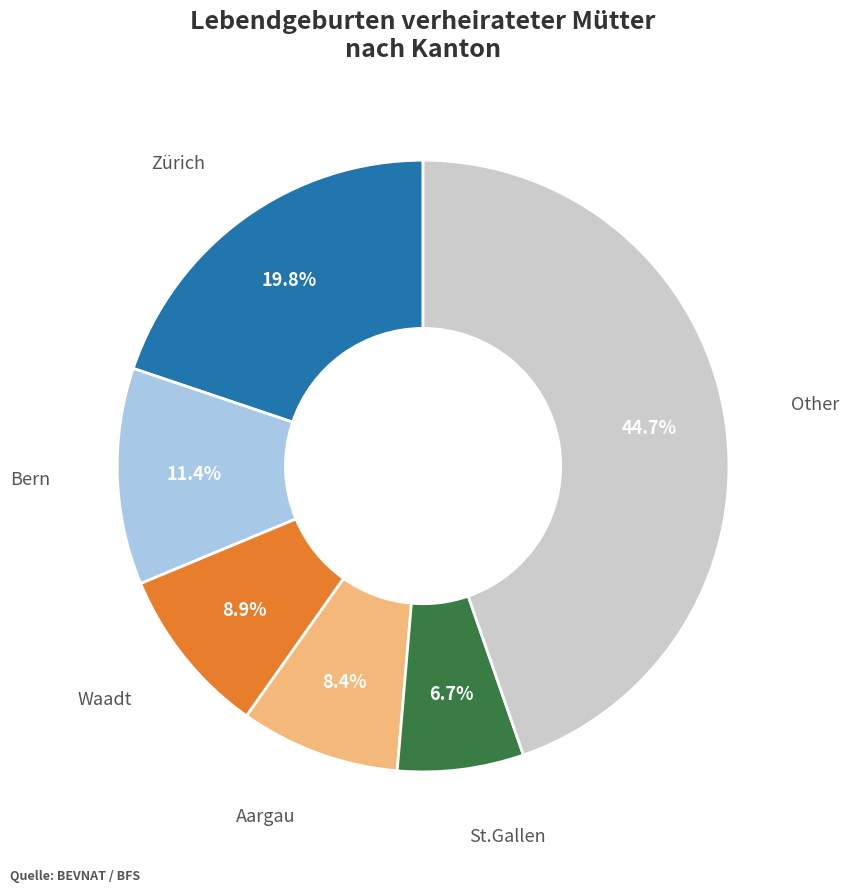

Is there a majority slice in this chart?

No